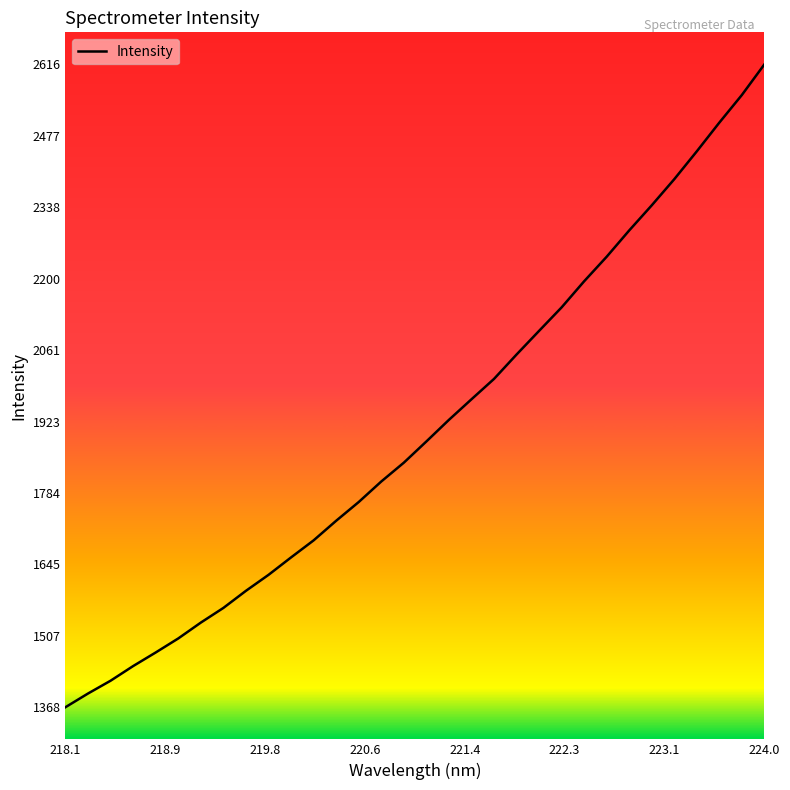

What is the difference between the maximum and minimum values?

1247.4